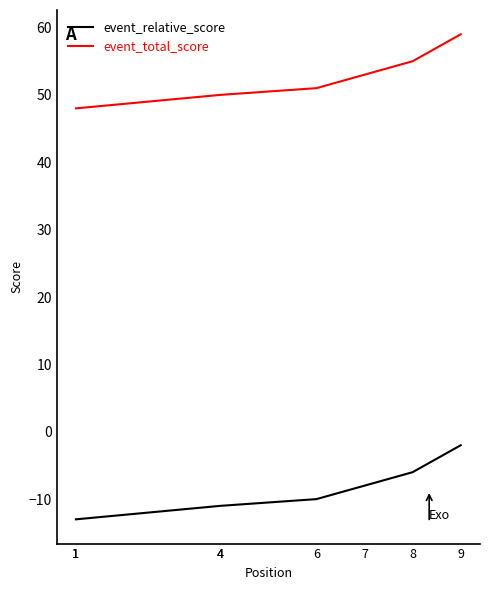

True or false: event_total_score and event_relative_score intersect in this chart.

False